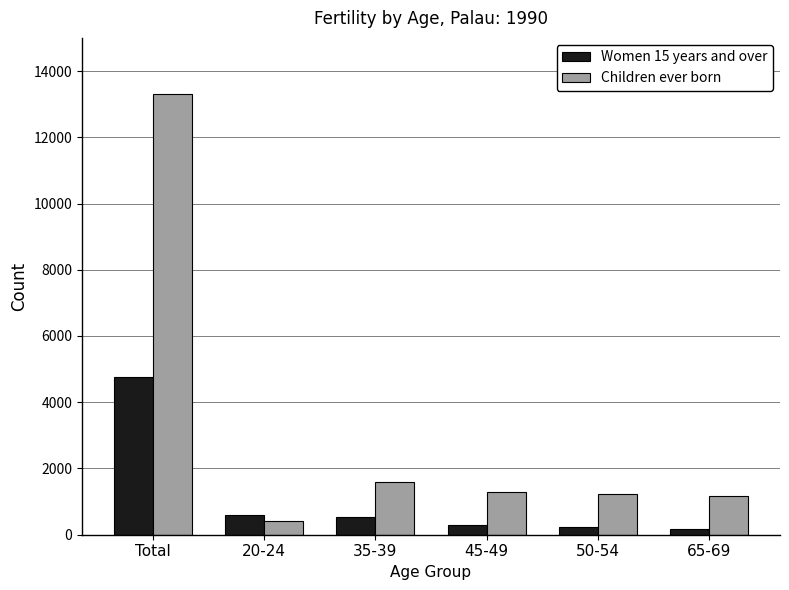

What is the minimum value for Children ever born?

401